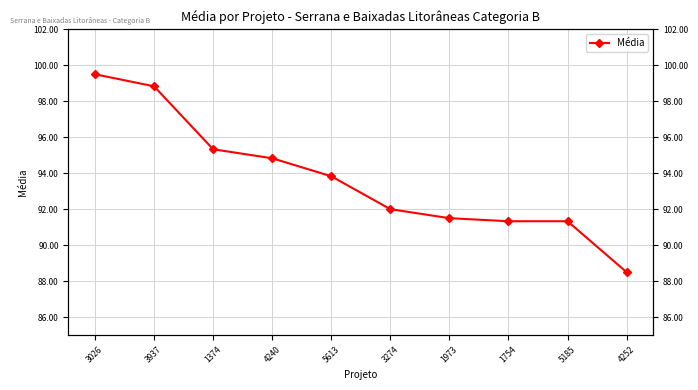

Reading left to right, transcribe all the data shown in this chart.

99.5	98.8	95.3	94.8	93.8	92.0	91.5	91.3	91.3	88.5